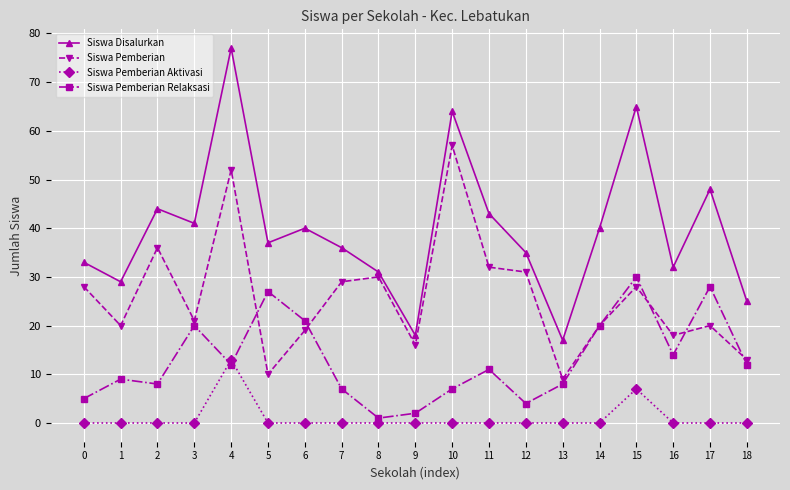

Which series has the largest range (max minus min)?

Siswa Disalurkan